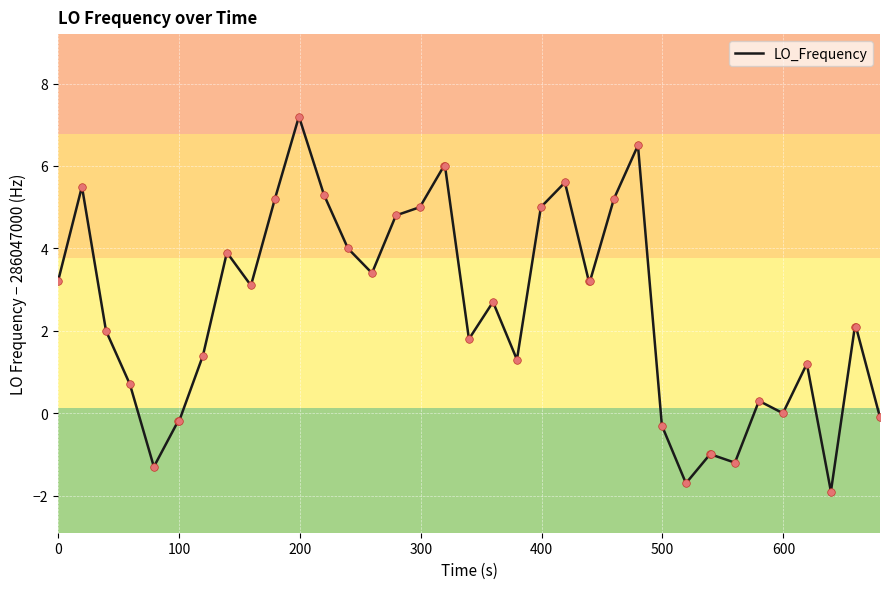

What is the minimum value shown in the chart?

-1.9